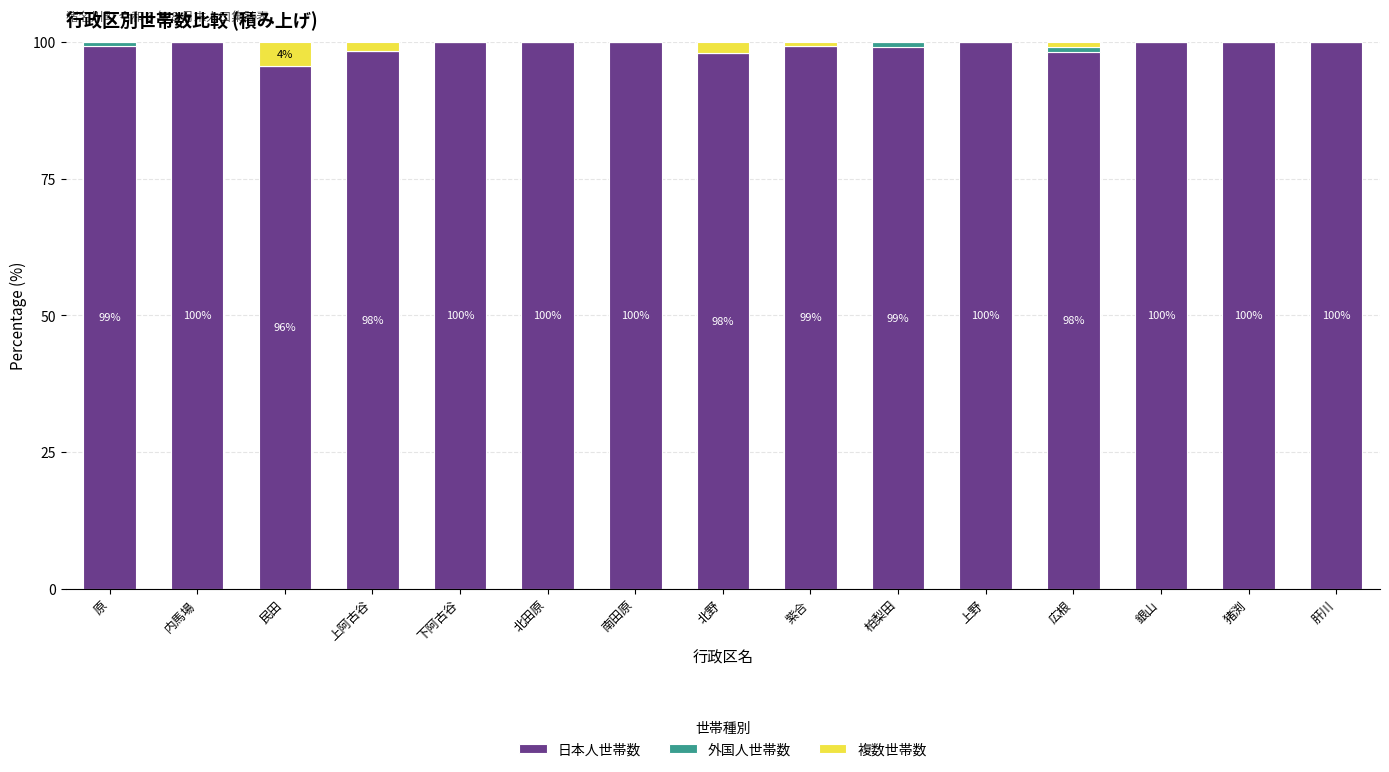

Are the bars grouped side by side (vs. stacked)?

No